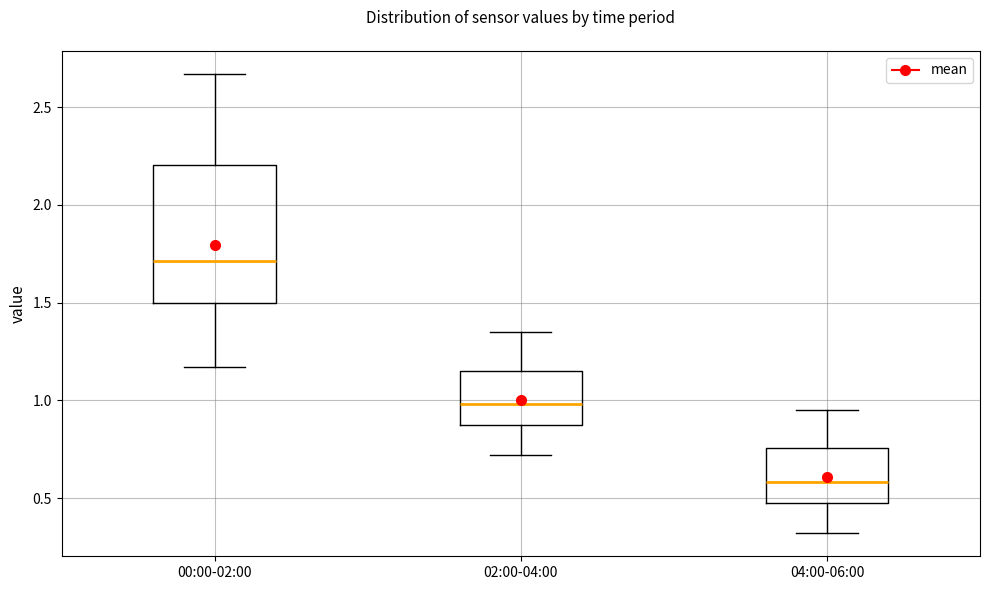

Where is the upper edge of the box for 00:00-02:00 on the y-axis? The values are not printed on the chart, so give them approximately, as read against the axis.

2.20